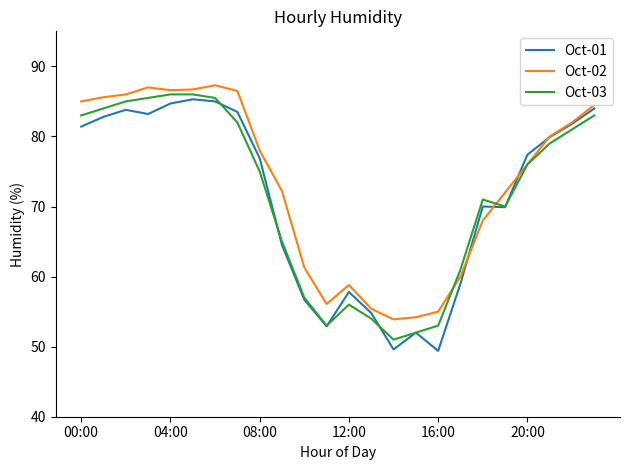

What is the minimum value shown in the chart?

49.4